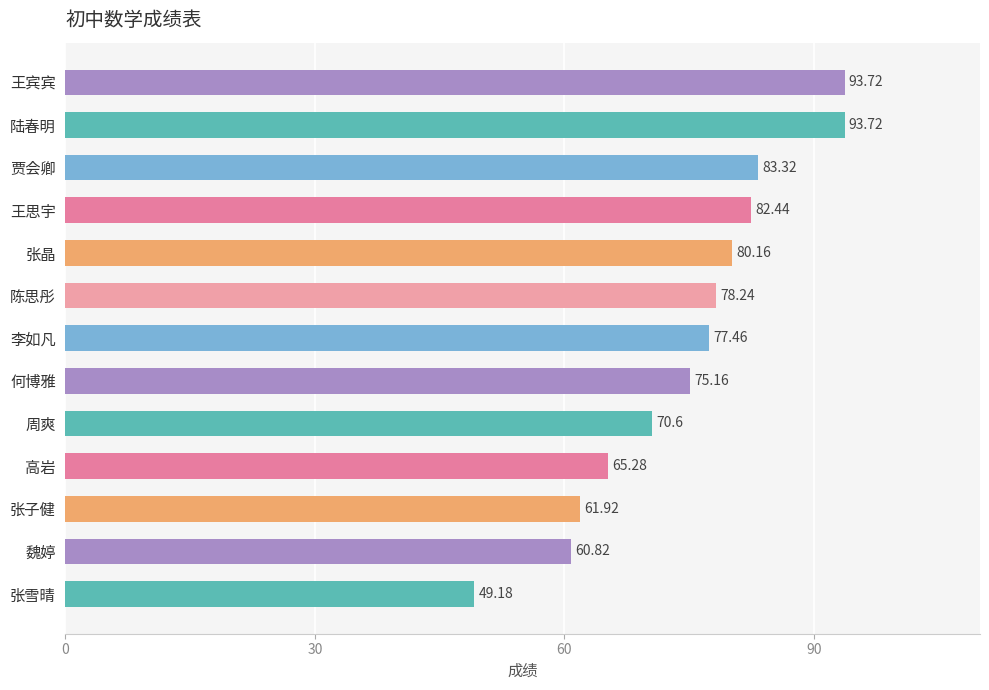

What is the difference between the maximum and minimum values?

44.5